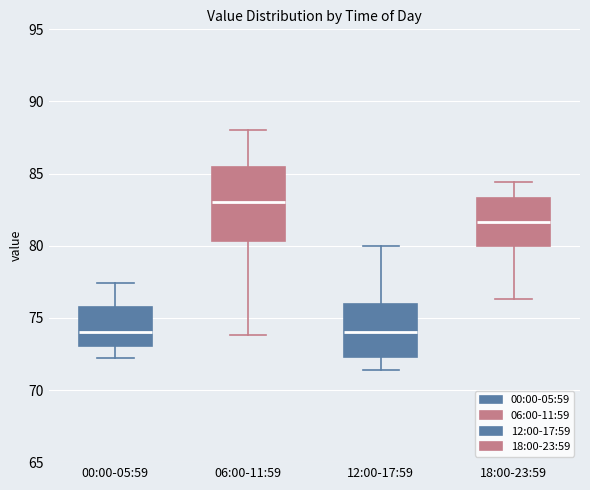

Comparing the boxes themselves (not the whiskers), which one is the tallest?

06:00-11:59